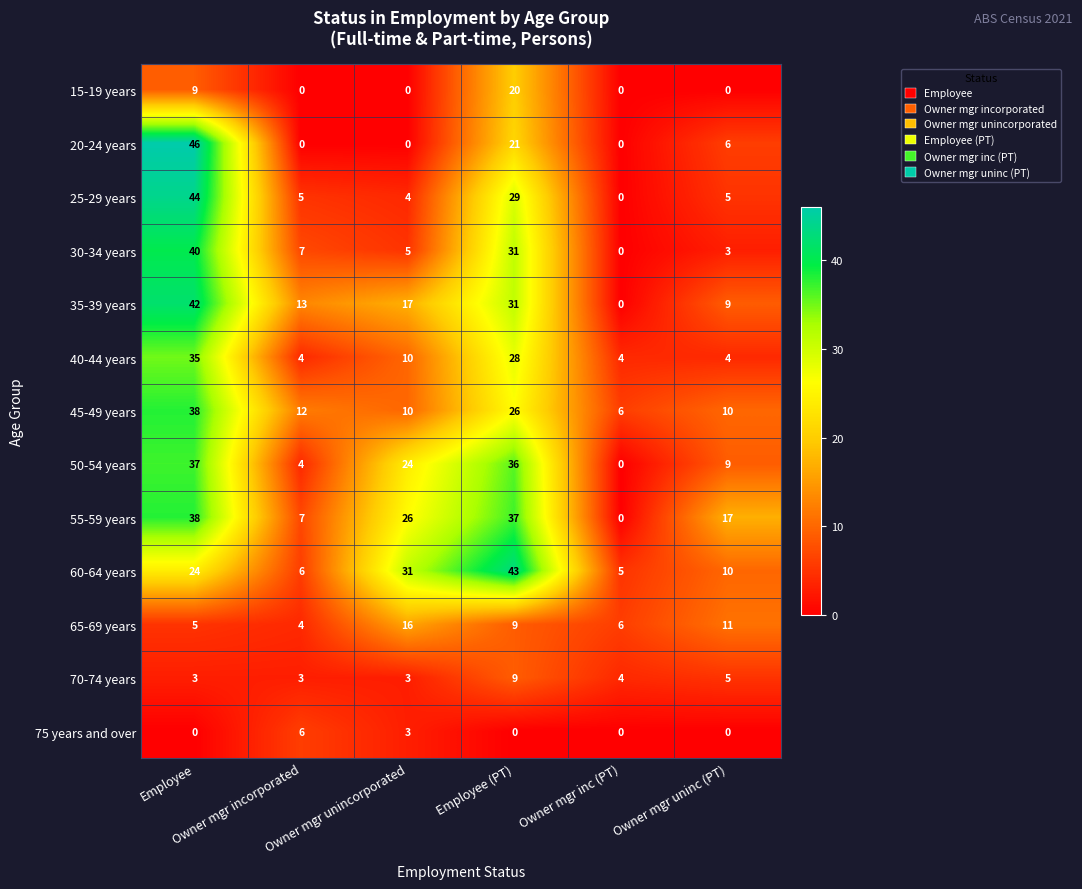

What is the difference between the highest and lowest values at Owner mgr inc (PT)?

6